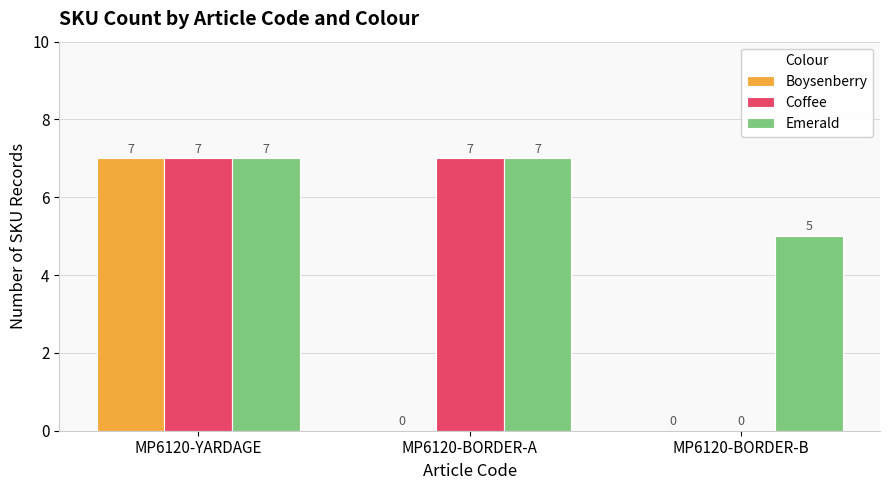

What is the sum of the Boysenberry values at MP6120-YARDAGE and MP6120-BORDER-B?

7